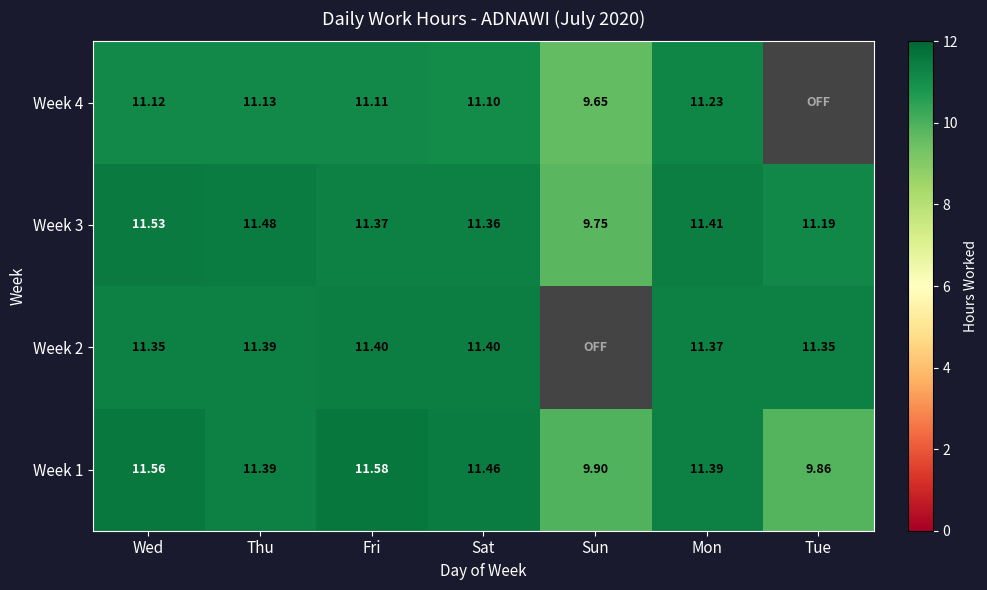

List the labels in order of Week 3 value, smallest first.

Sun, Tue, Sat, Fri, Mon, Thu, Wed